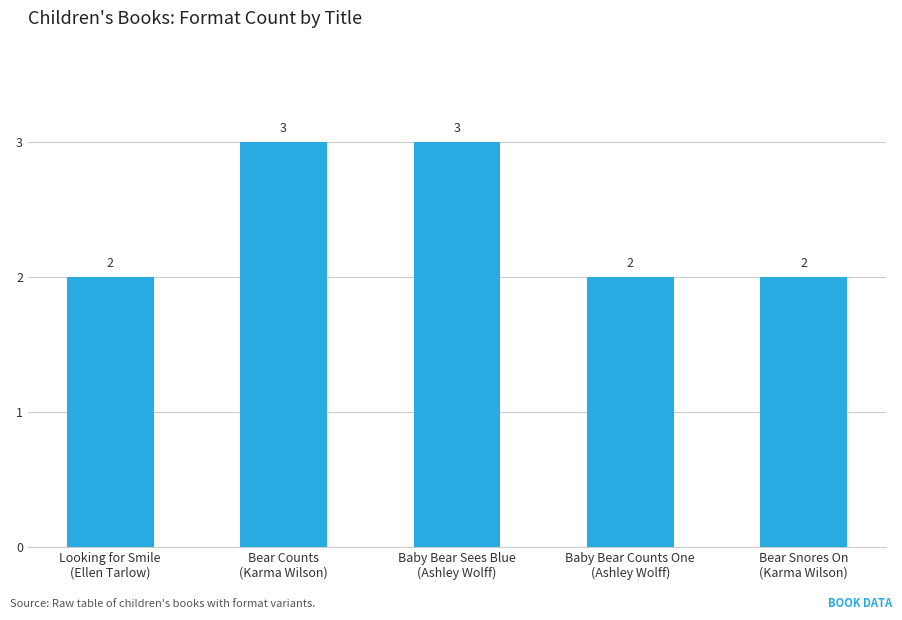

What is the sum of all values?

12